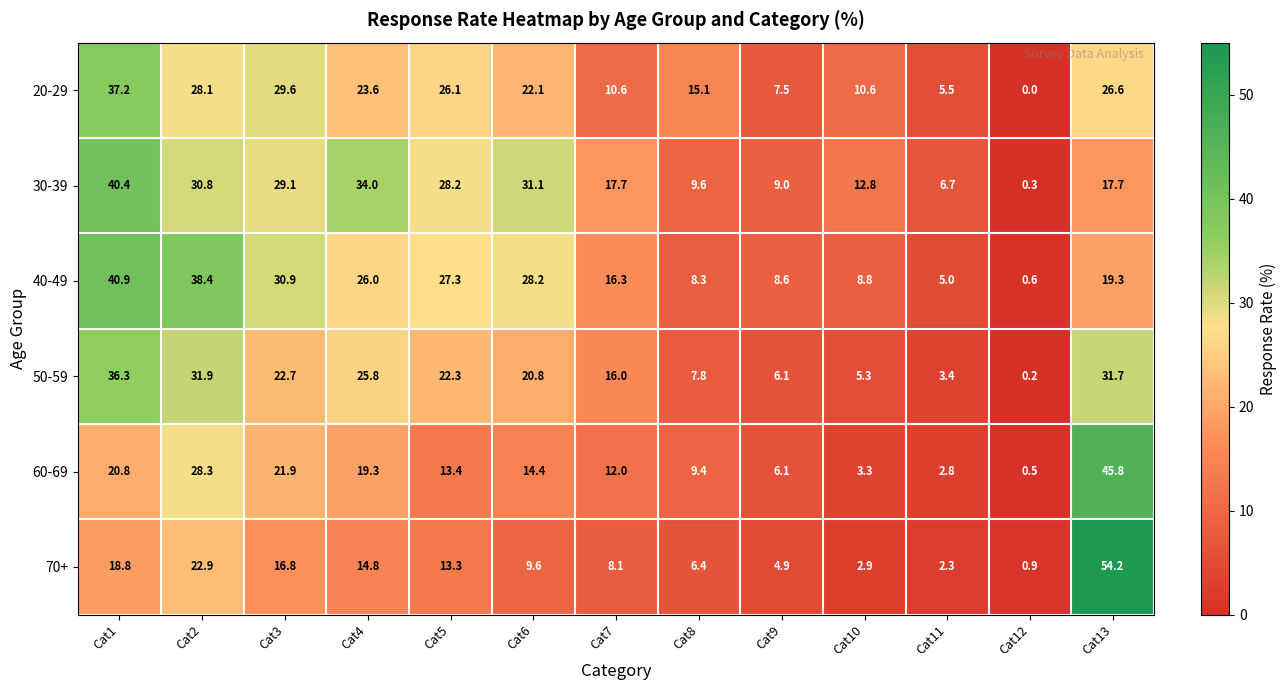

The value of 20-29 at Cat6 is 10.9. True or false?

False